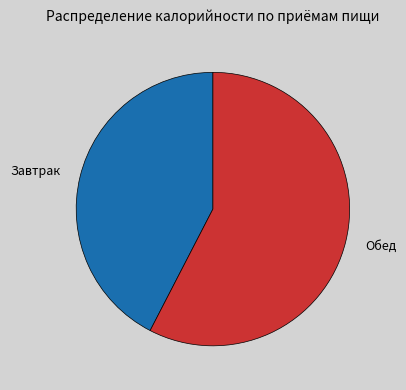

Does any single category account for the majority?

Yes